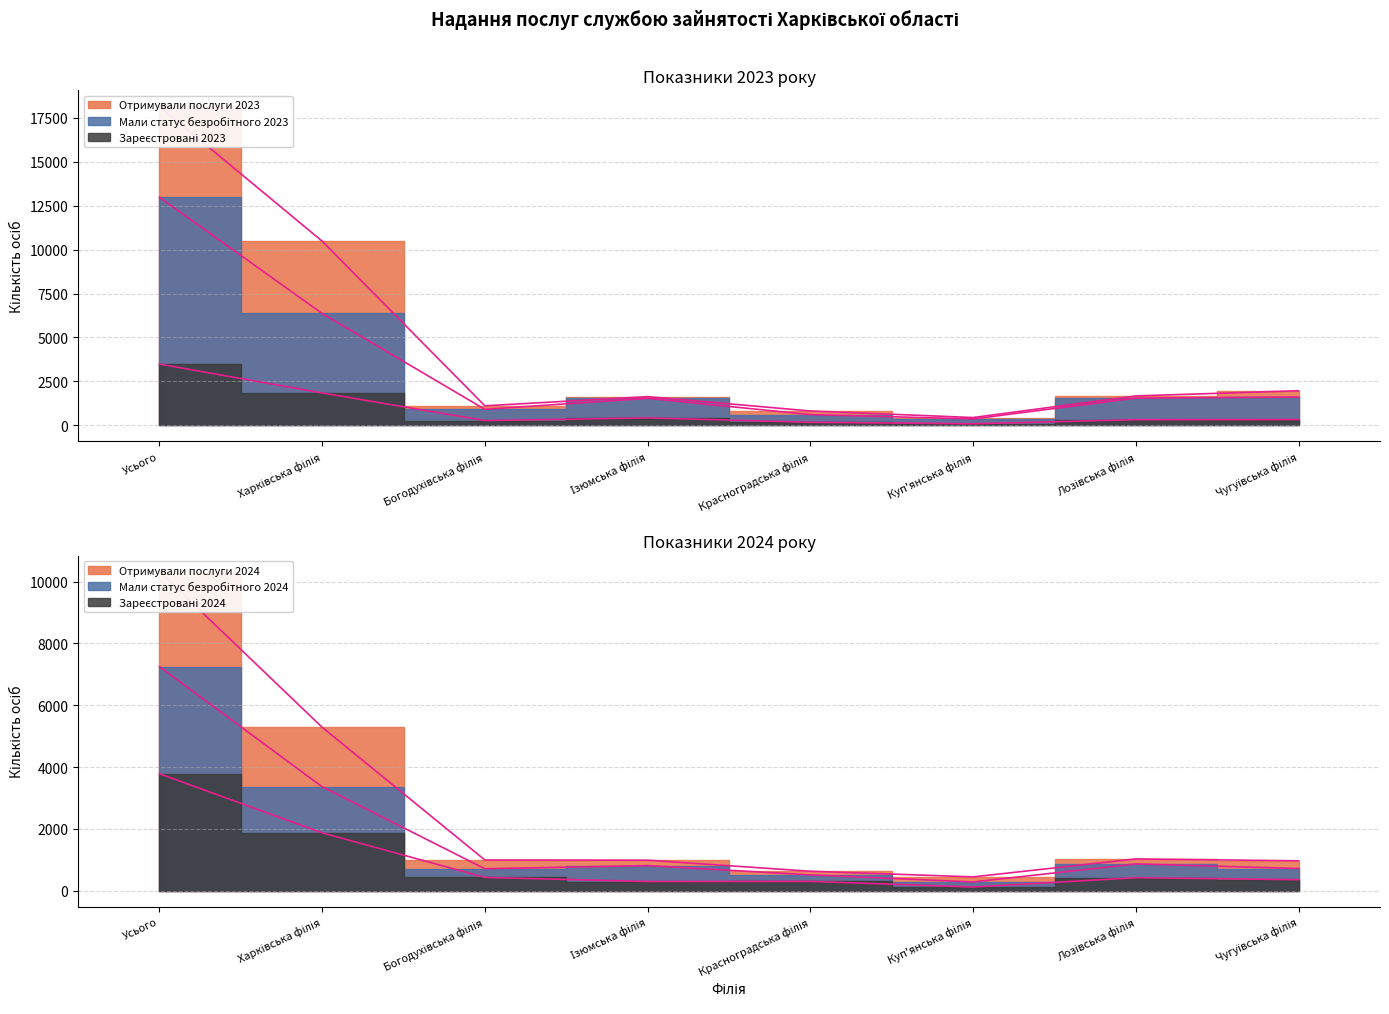

The Зареєстровані 2024 series shows 161 at Лозівська філія. True or false?

False